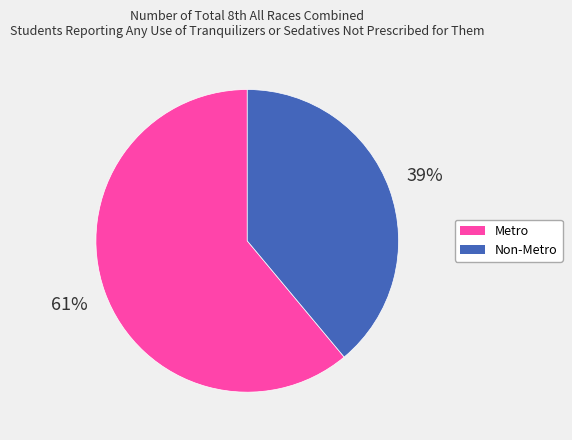

Does any single category account for the majority?

Yes